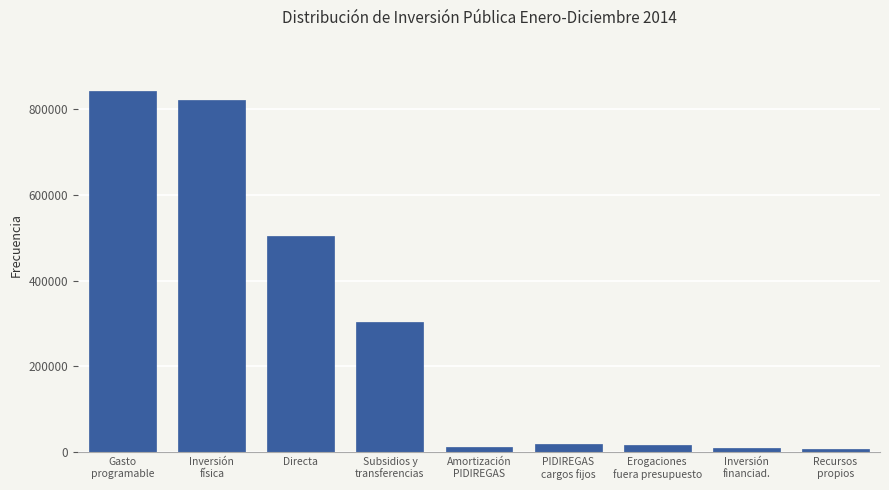

At which label is the value closest to 424452?

Directa